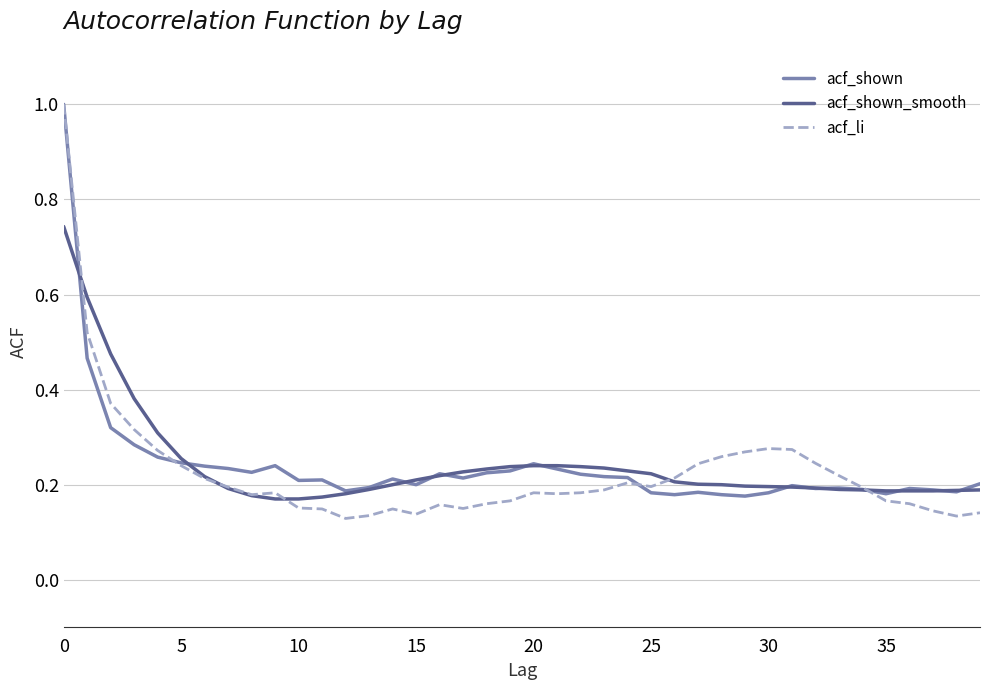

What are all the series names shown in the legend?

acf_shown, acf_shown_smooth, acf_li